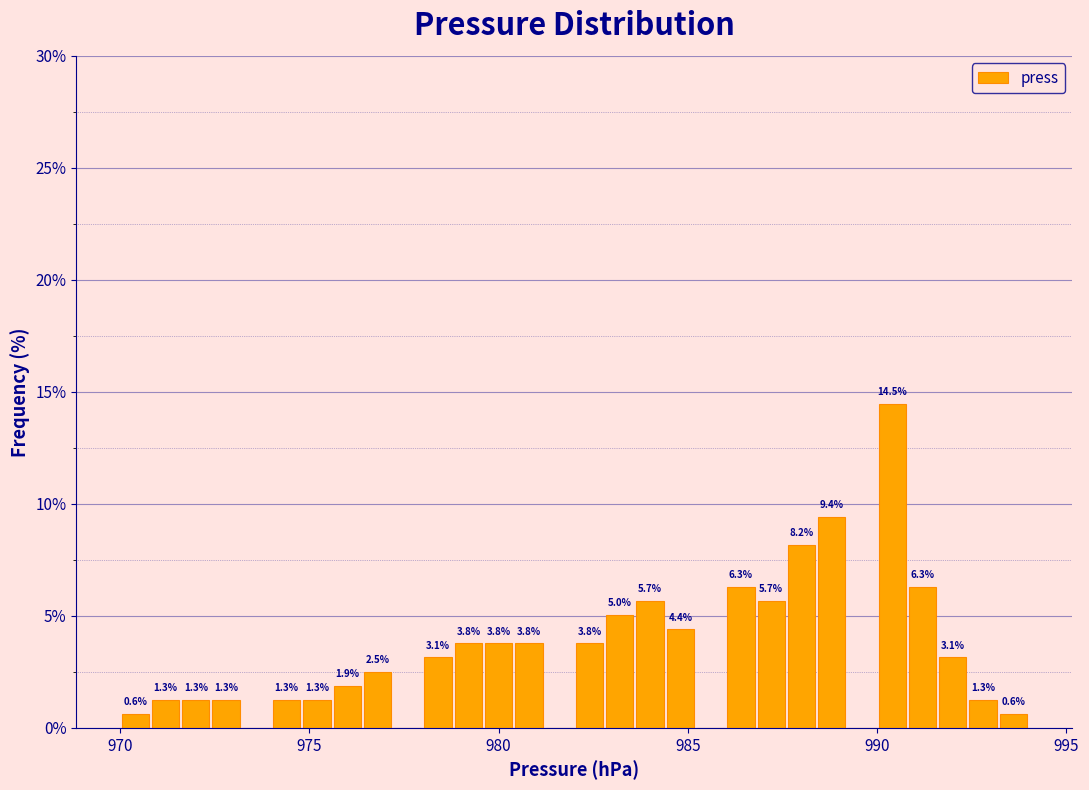

Around what value on the x-axis is the tallest bar? Give the approximate position of its centre, as read against the axis.

990.5